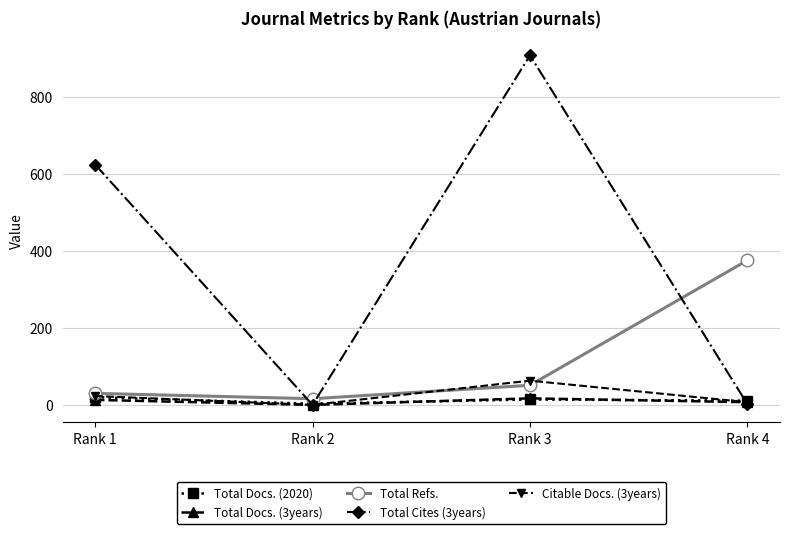

At which category is the sum across all series the highest?

Rank 3